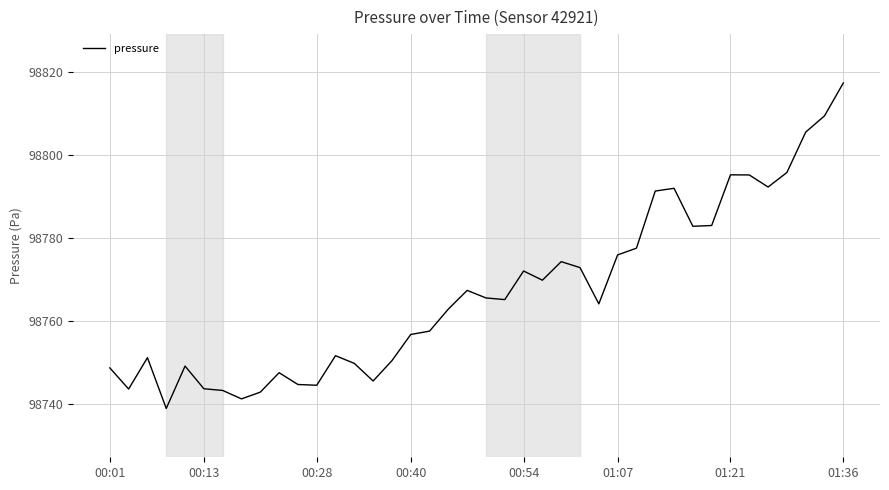

What is the sum of all values?

3950678.8